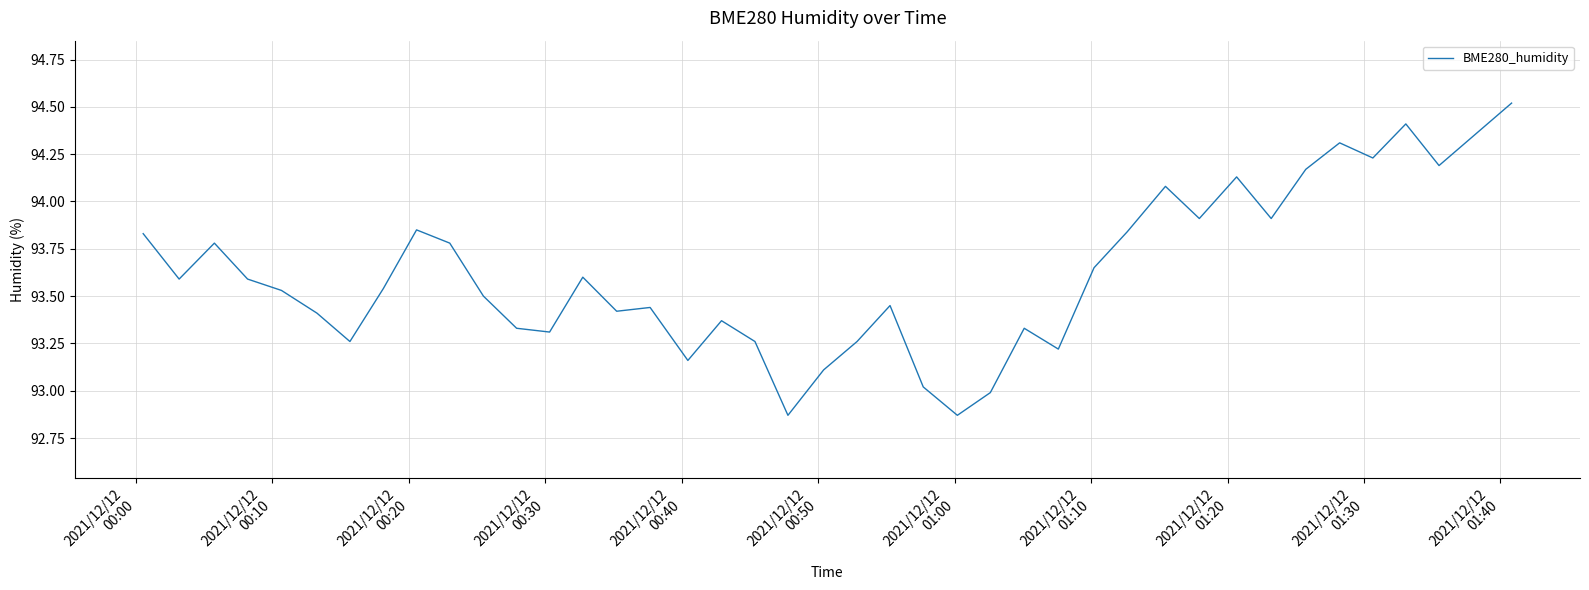

How many interior local peaks (higher than both neighbors) does the data have?

11